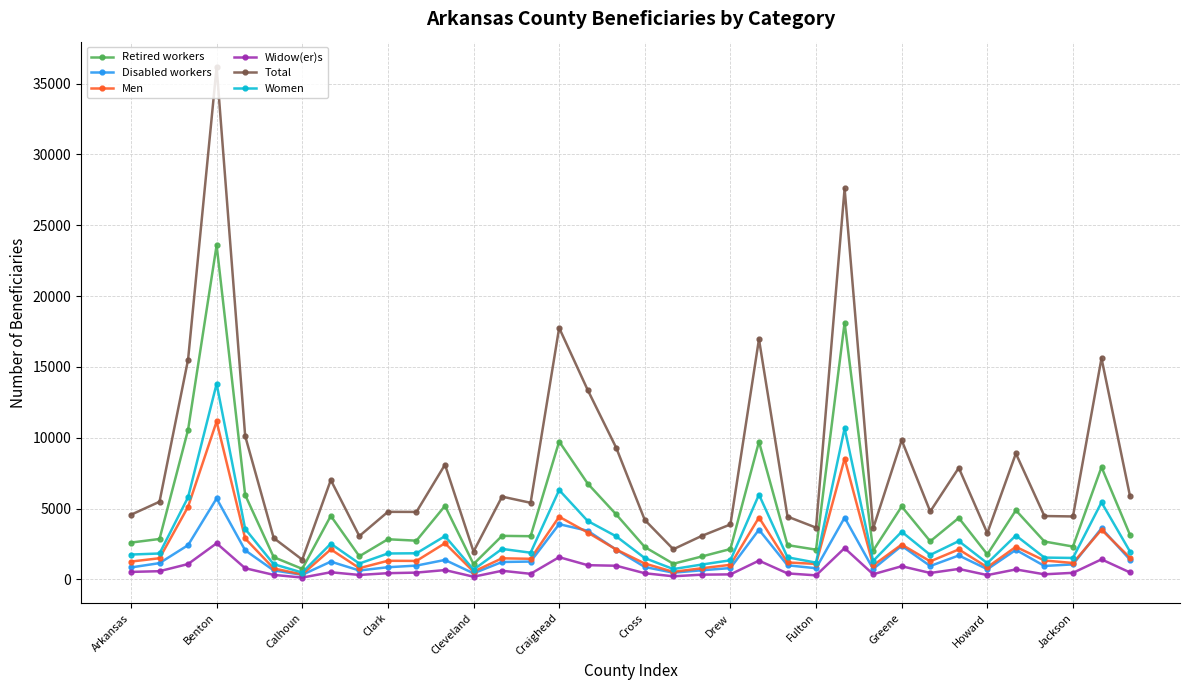

Which series has the widest spread of values?

Total